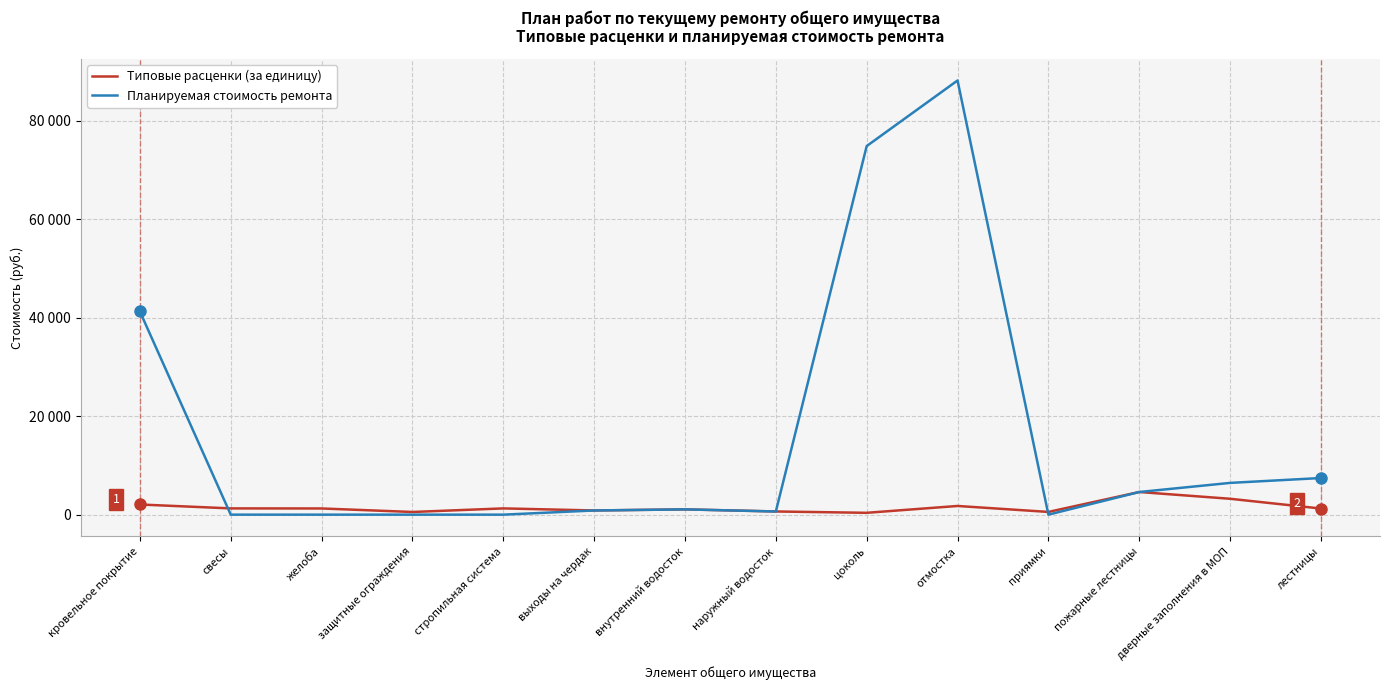

Which series has the largest total across all categories?

Планируемая стоимость ремонта